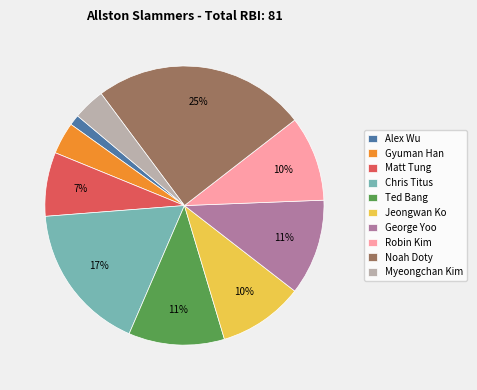

To the nearest percent, what is the average slice percentage?

10%